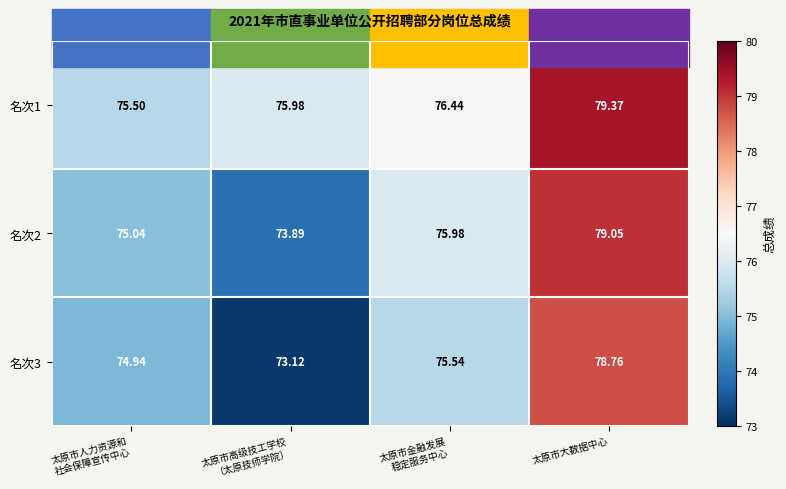

Which category has the highest value in the 名次3 series?

太原市大数据中心